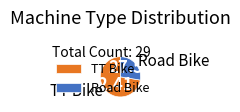

What is the majority slice?

TT Bike